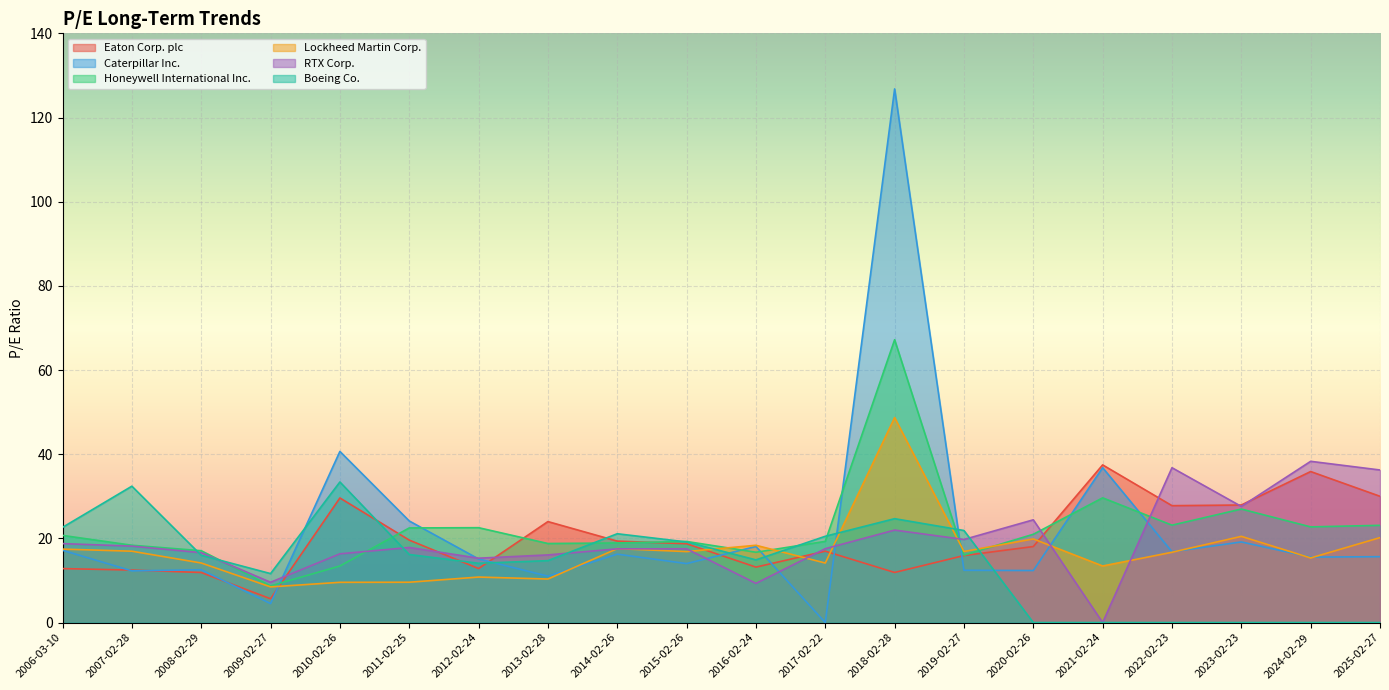

Which category has the highest value across all series?

2018-02-28